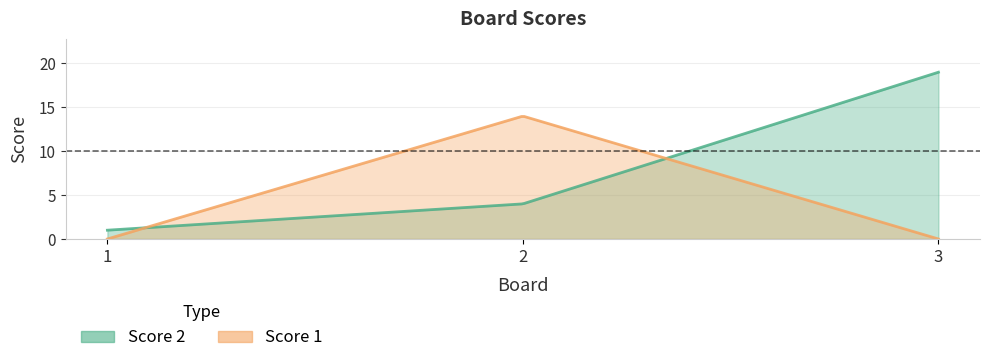

What is the value of the Score 2 point at the 1st from the left?

1